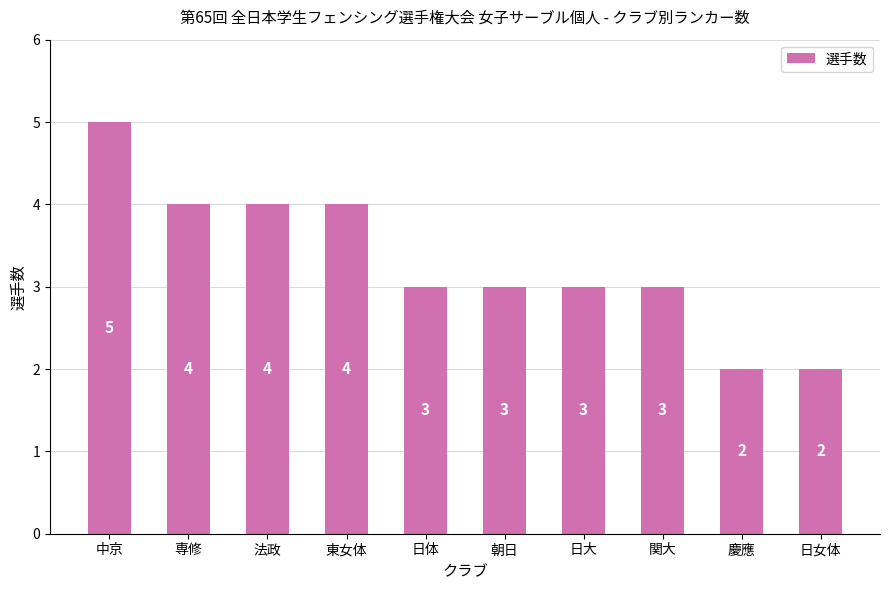

What is the label of the 5th bar from the left?

日体